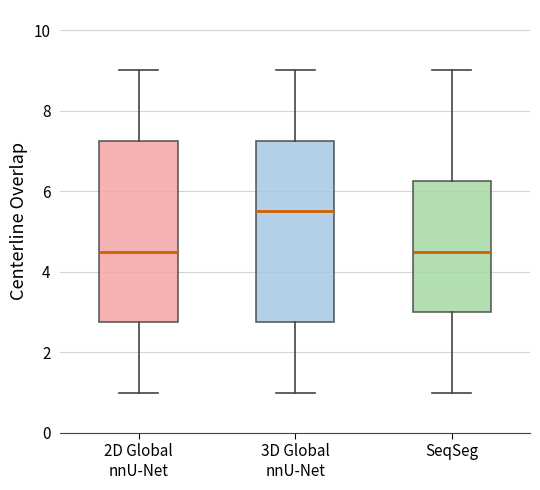

Reading left to right, transcribe this box plot: for each box, give where its median line is, the range the box spans, and where its two whiskers end, as read against the y-axis. The values are not printed on the chart, so give them approximately, as read against the axis.

2D Global nnU-Net: median 4.6, box 2.8 to 7.2, whiskers 1.0 to 9.0
3D Global nnU-Net: median 5.6, box 2.8 to 7.2, whiskers 1.0 to 9.0
SeqSeg: median 4.6, box 3.0 to 6.2, whiskers 1.0 to 9.0